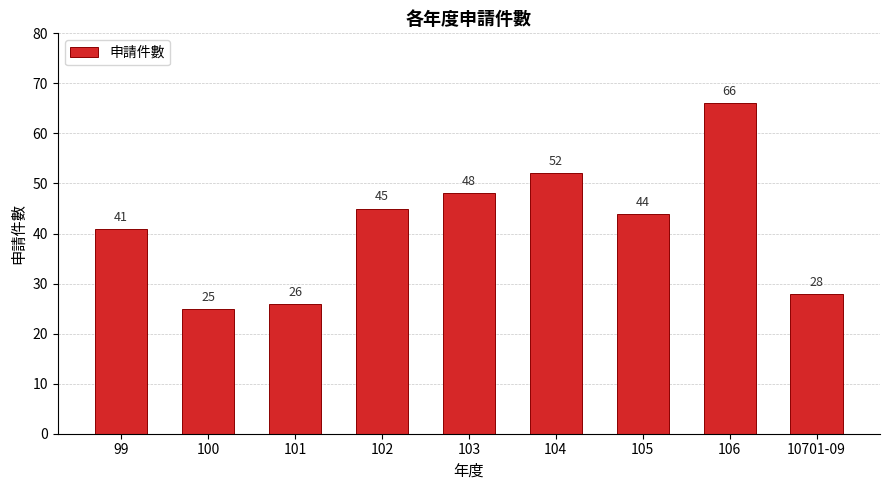

The value at 105 is 44. True or false?

True